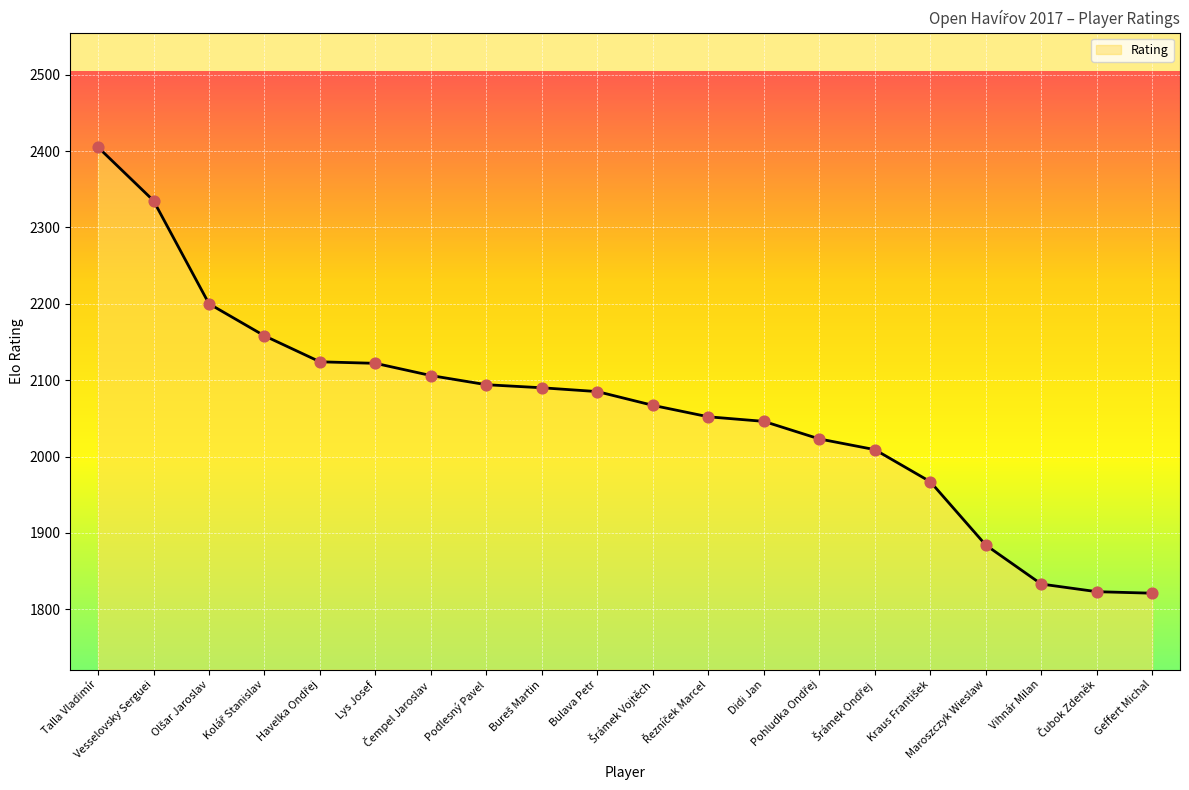

What is the change in value from Vesselovsky Serguei to Bulava Petr?

-250